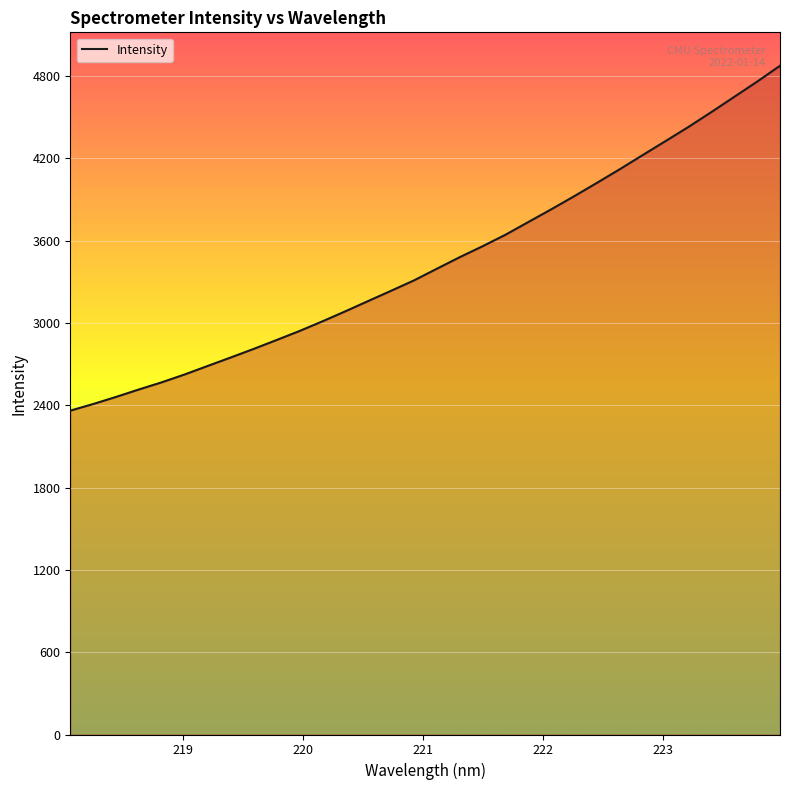

What is the minimum value shown in the chart?

2361.3